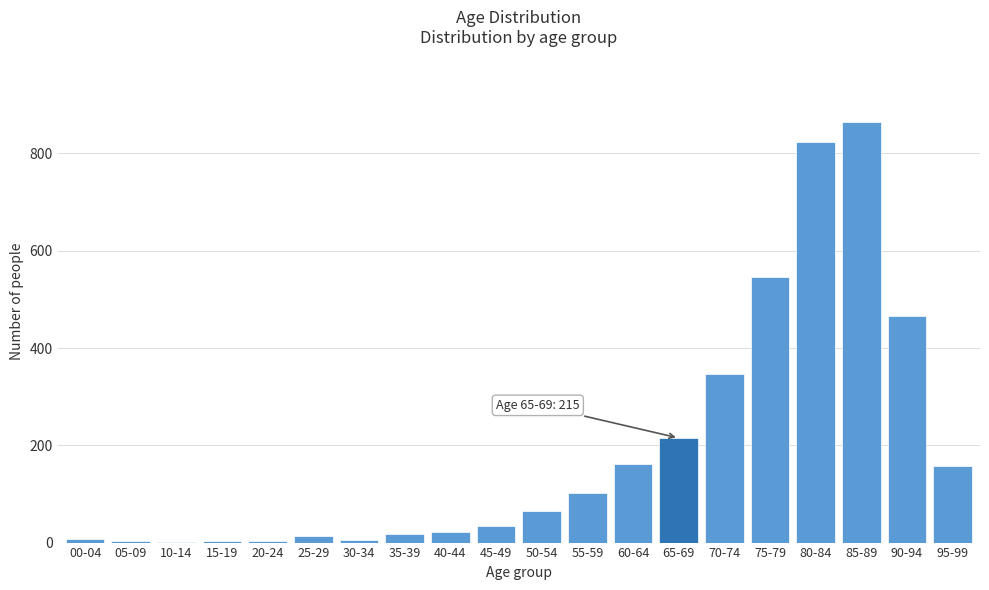

What is the maximum value shown in the chart?

864